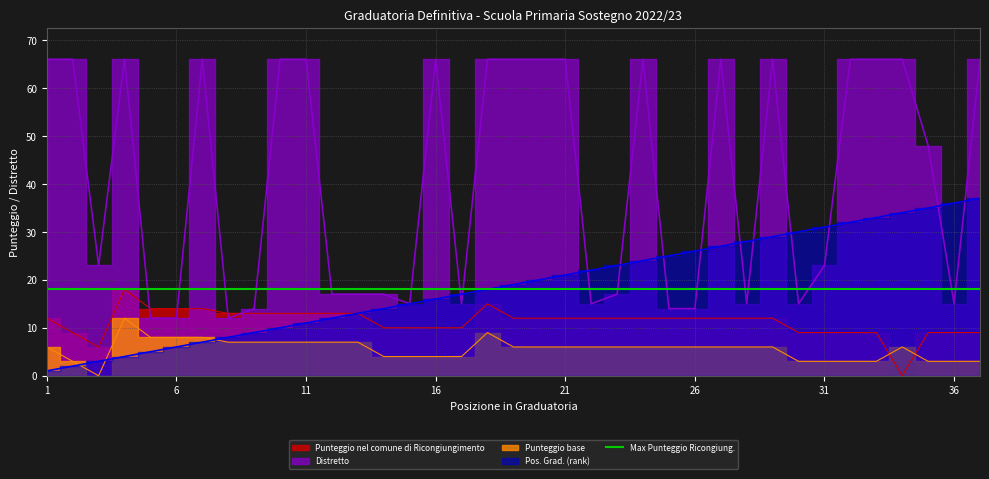

Rank the series at 12 from lowest to highest value.

Punteggio base, Pos. Grad. (rank), Punteggio nel comune di Ricongiungimento, Distretto